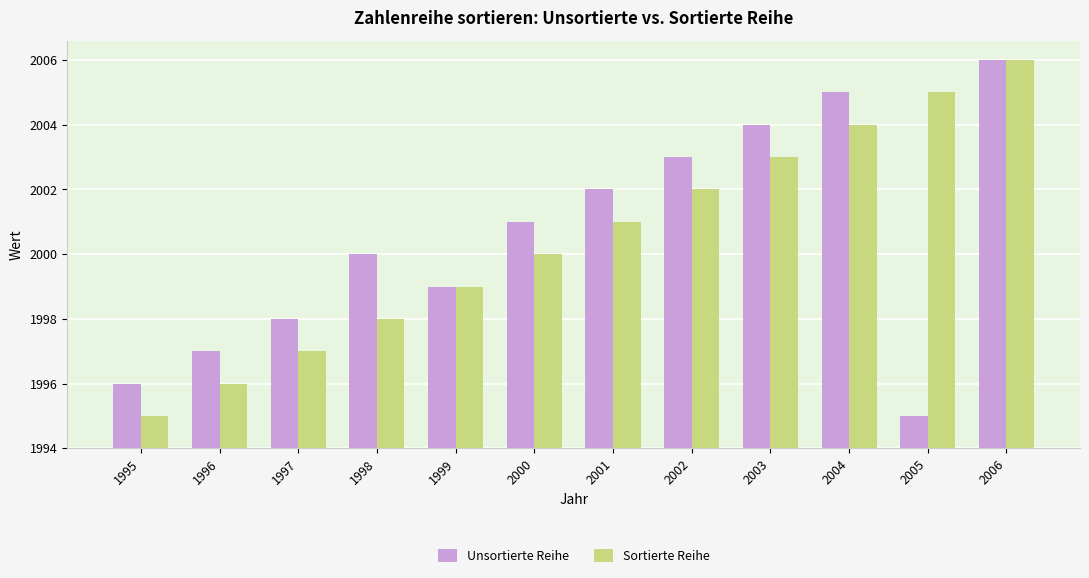

Are the bars horizontal?

No